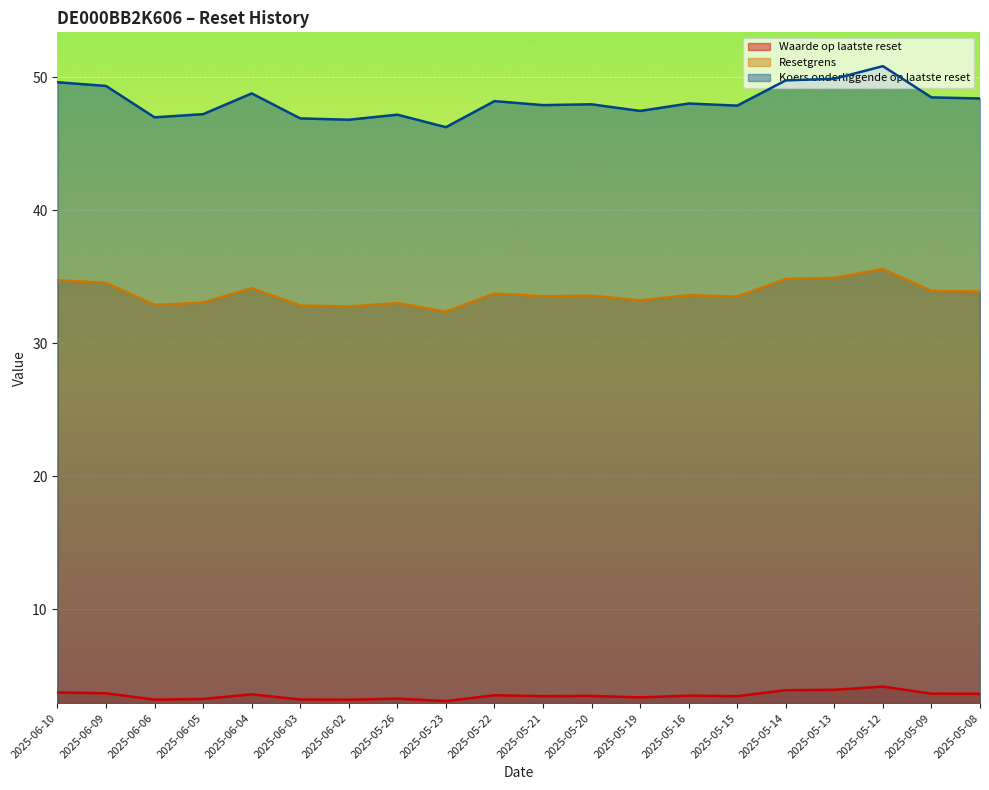

List the labels in order of Koers onderliggende op laatste reset value, largest first.

2025-05-12, 2025-05-13, 2025-05-14, 2025-06-10, 2025-06-09, 2025-06-04, 2025-05-09, 2025-05-08, 2025-05-22, 2025-05-16, 2025-05-20, 2025-05-21, 2025-05-15, 2025-05-19, 2025-06-05, 2025-05-26, 2025-06-06, 2025-06-03, 2025-06-02, 2025-05-23